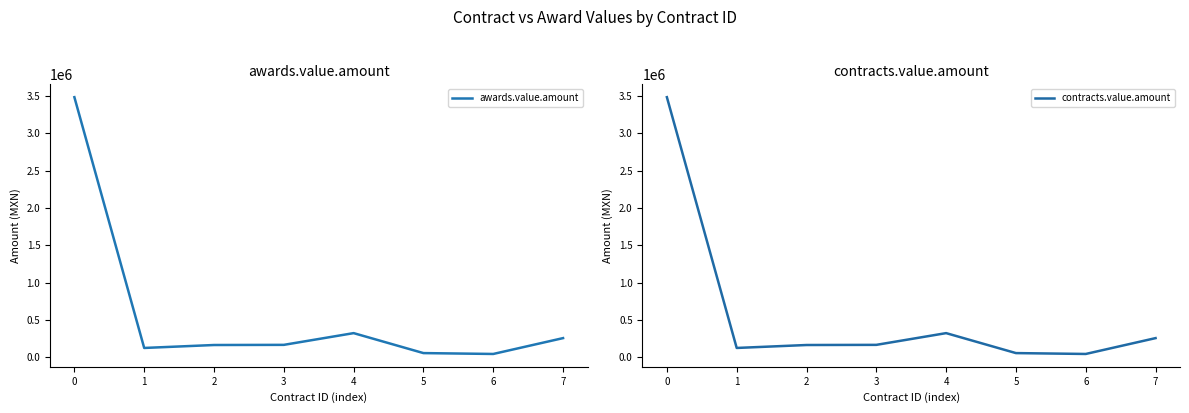

What is the difference between the maximum and minimum values in the contracts.value.amount series?

3439542.6